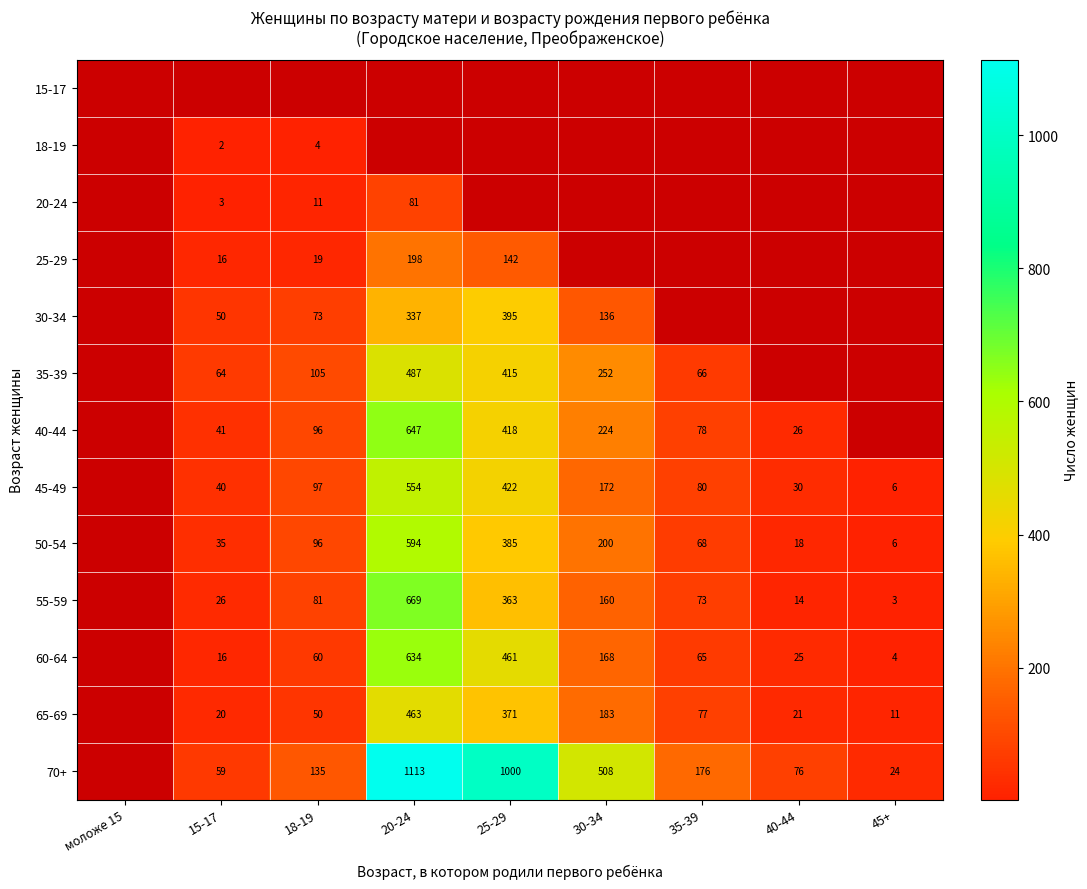

The value of 20-24 at 20-24 is 141.4. True or false?

False